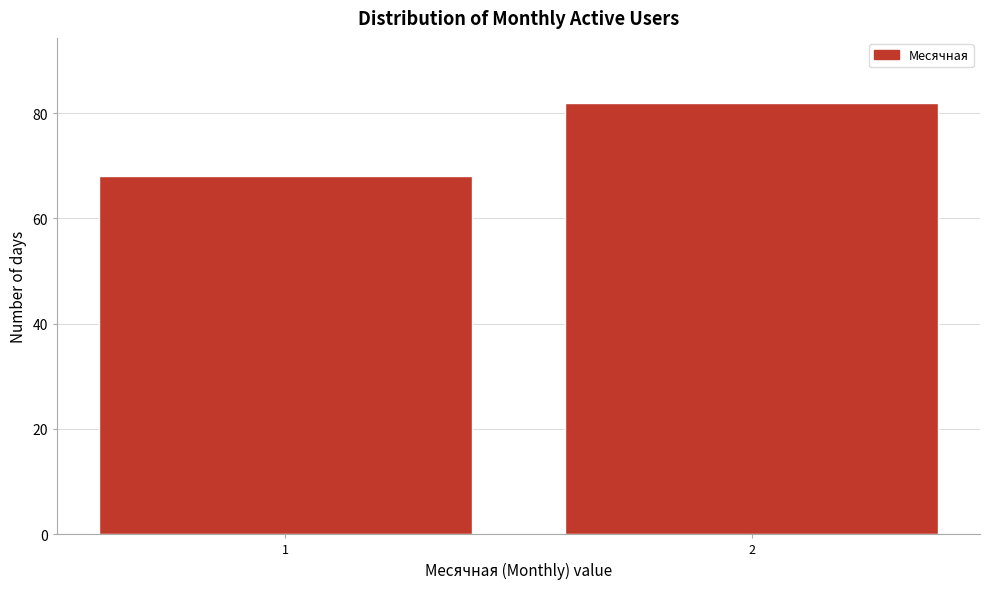

Reading right to left, list all the values displayed in this chart.

82	68